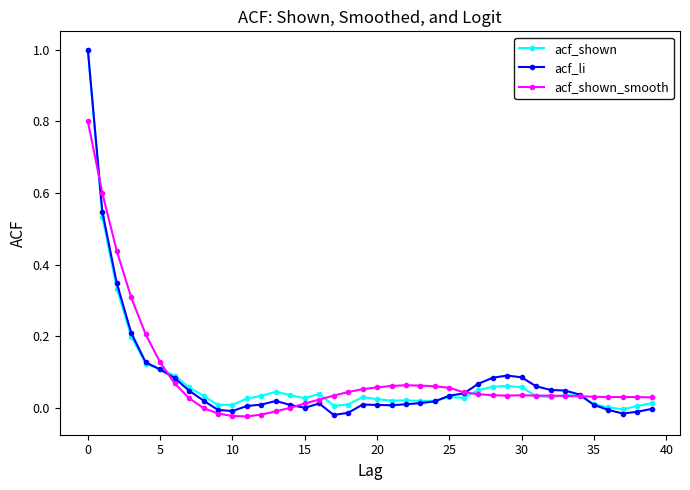

Count the number of categories in the chart.

40